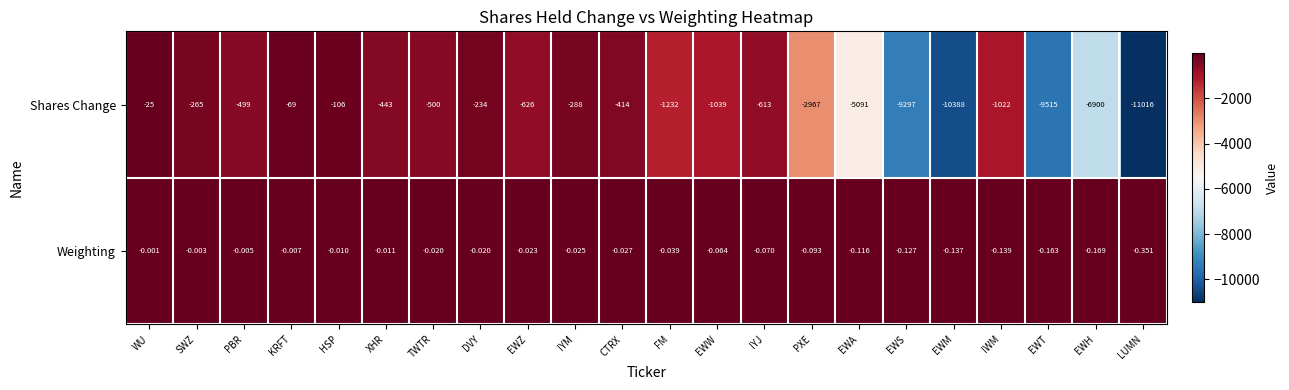

At which label does Shares Change first exceed -613?

WU